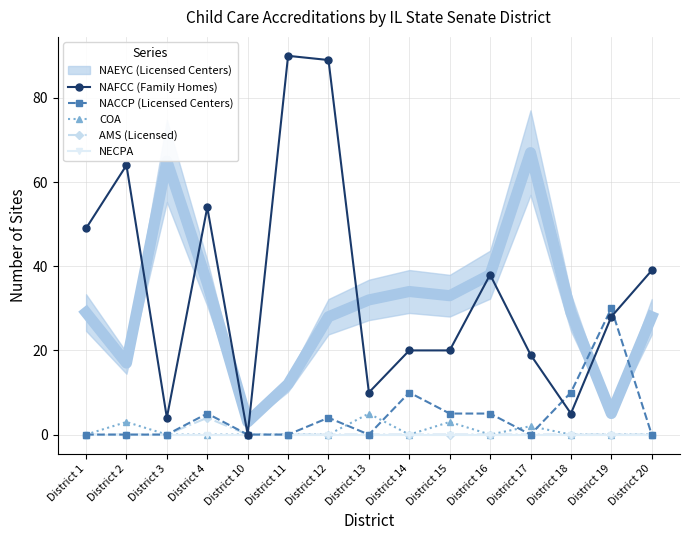

Between District 4 and District 18, which is larger?

District 4